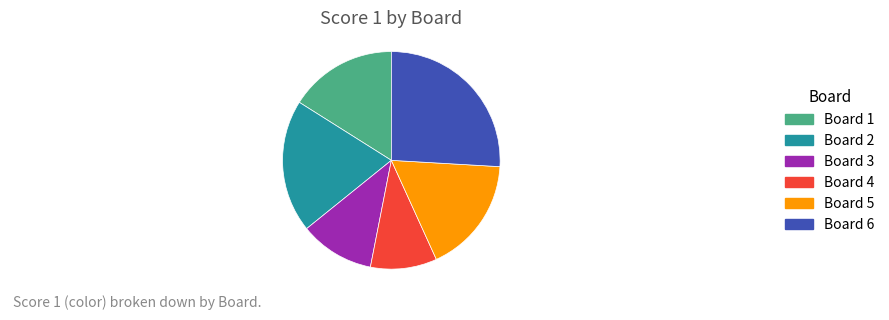

Which category has the smallest portion of the pie?

Board 4